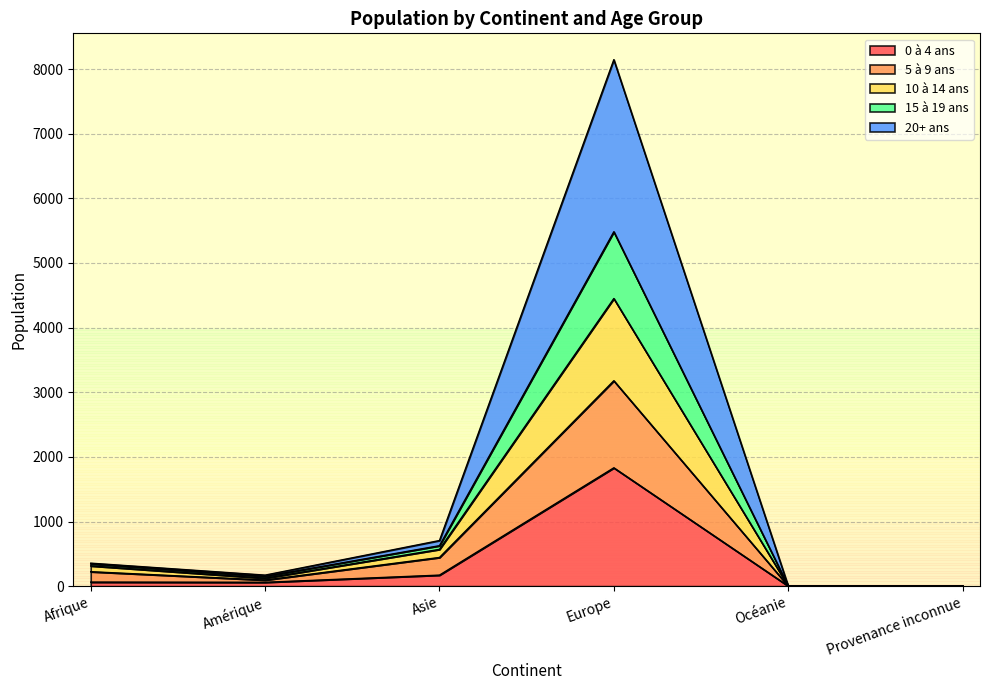

At which category is the sum across all series the highest?

Europe